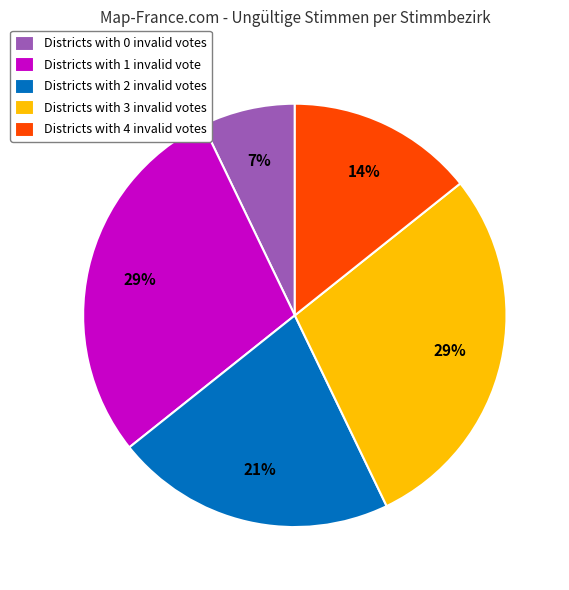

How many segments does this pie chart have?

5